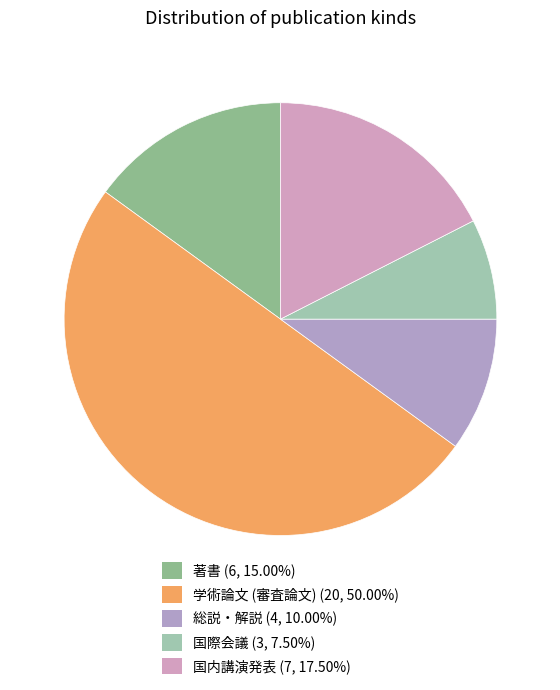

Which category has the smallest portion of the pie?

国際会議